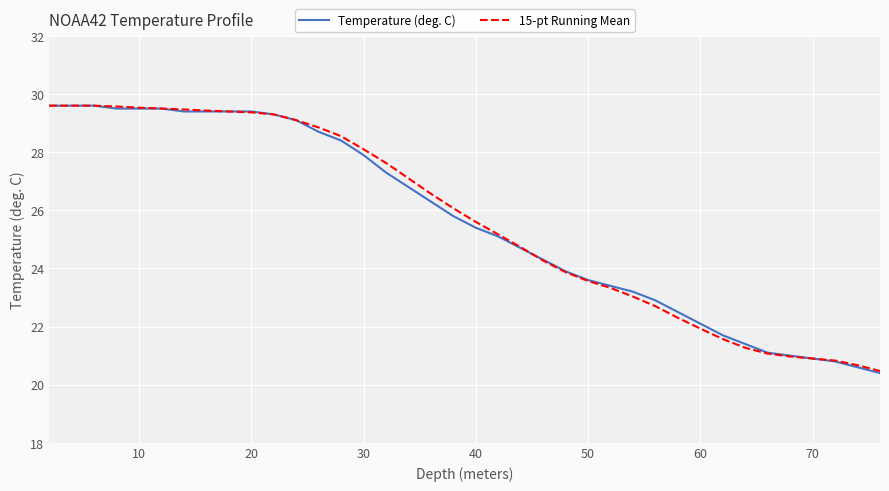

What is the lowest value of the 15-pt Running Mean series?

20.5